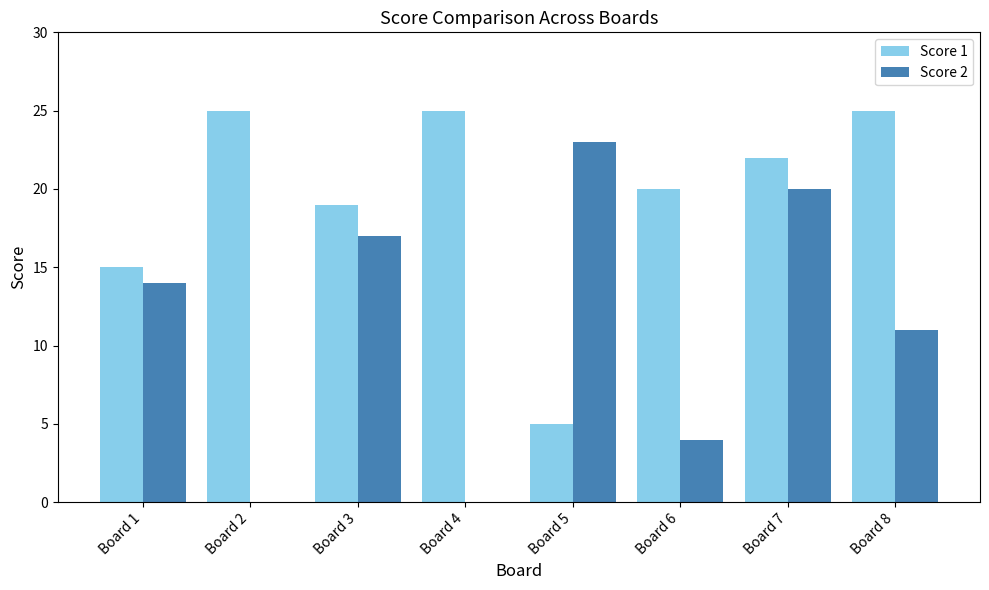

What is the maximum value for Score 2?

23